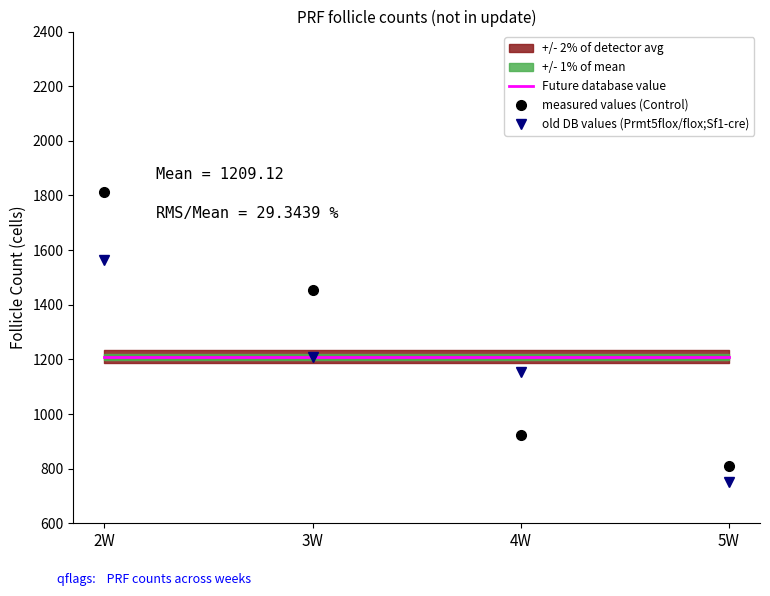

True or false: Future database value has more than 2 interior local peaks.

False